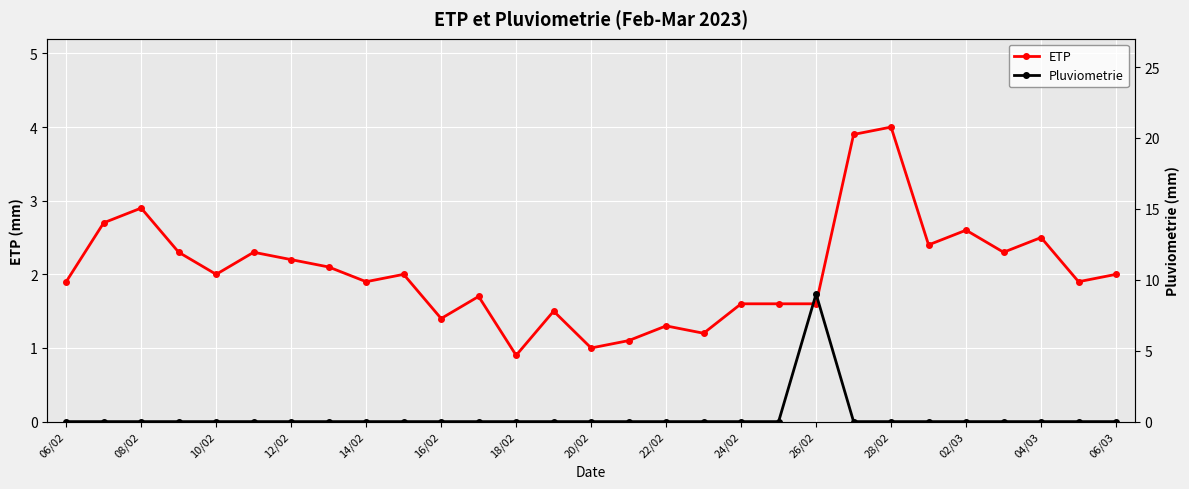

Rank the series by their average value, from highest to lowest.

ETP, Pluviometrie